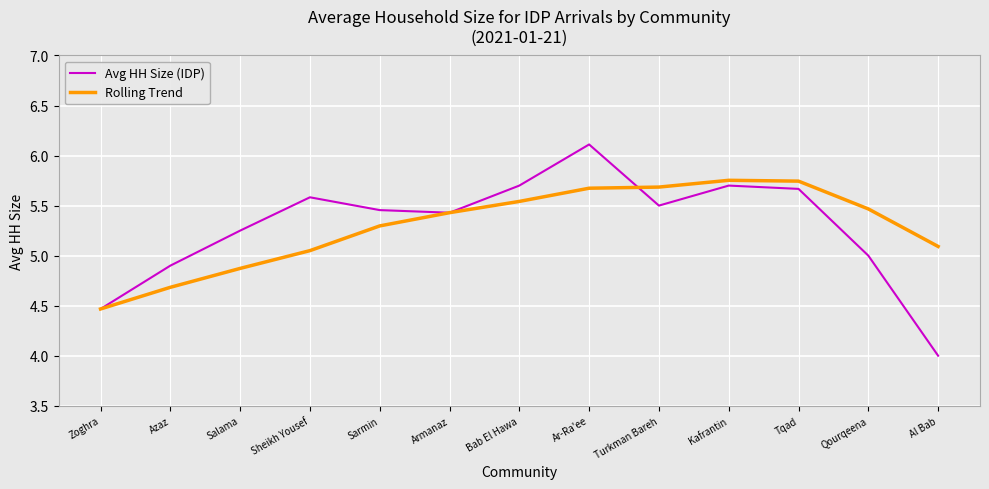

How many lines are shown in the chart?

2